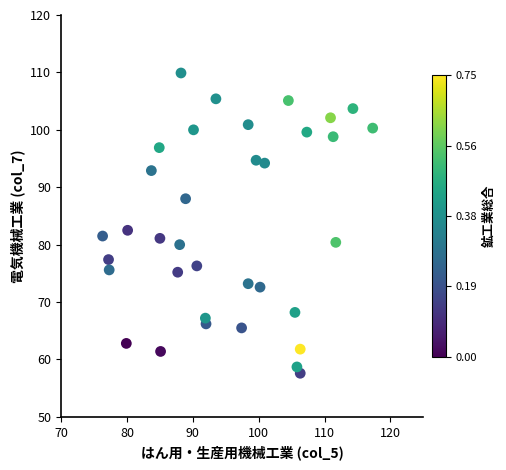

What is the range of Y values (max minus min)?

52.3